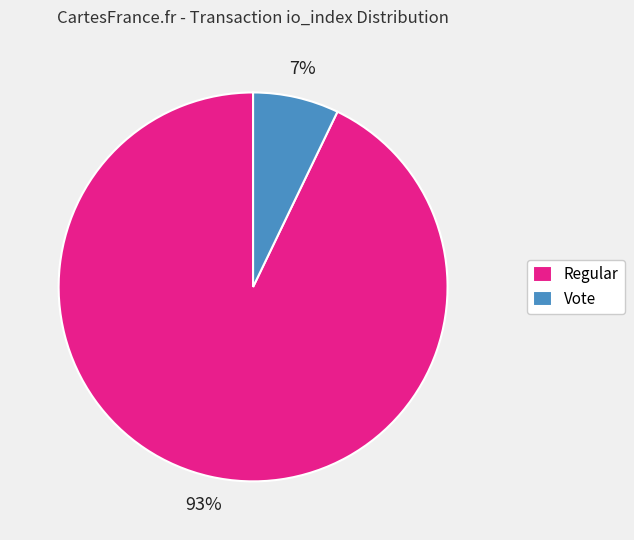

What is the largest slice in the pie chart?

Regular